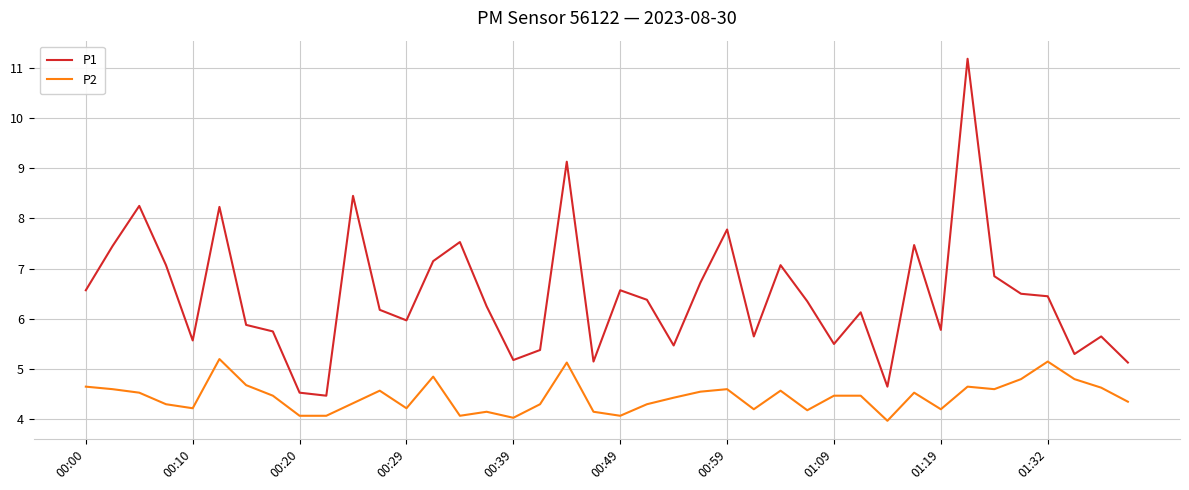

What is the difference between the second highest and second lowest values in the P2 series?

1.1